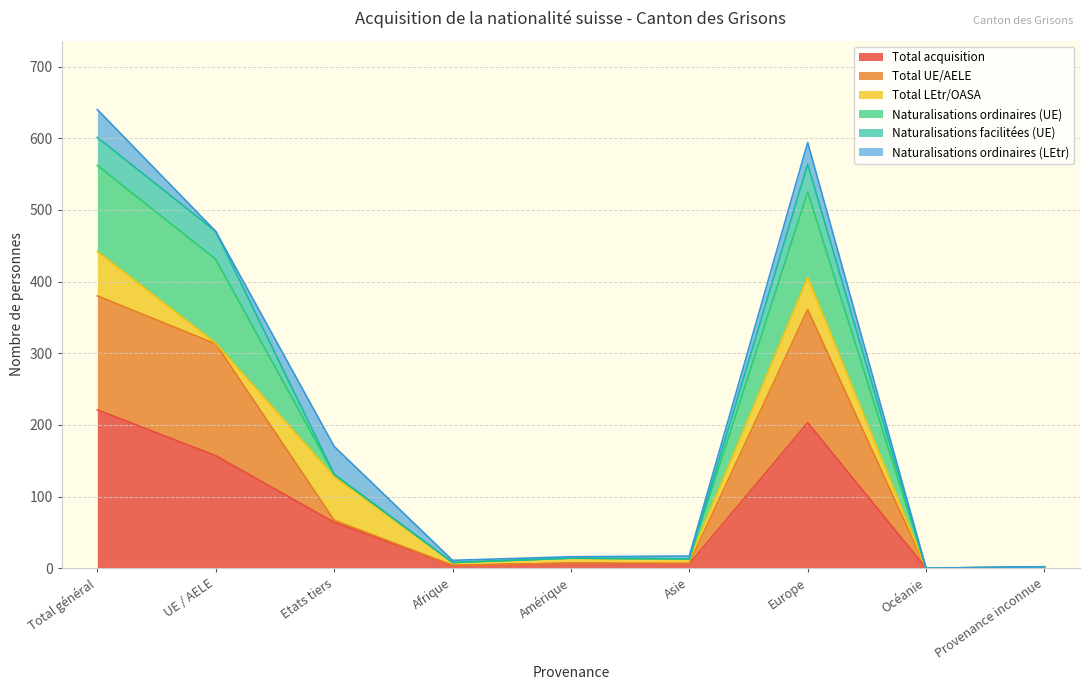

Which category has the highest value in the Total acquisition series?

Total général